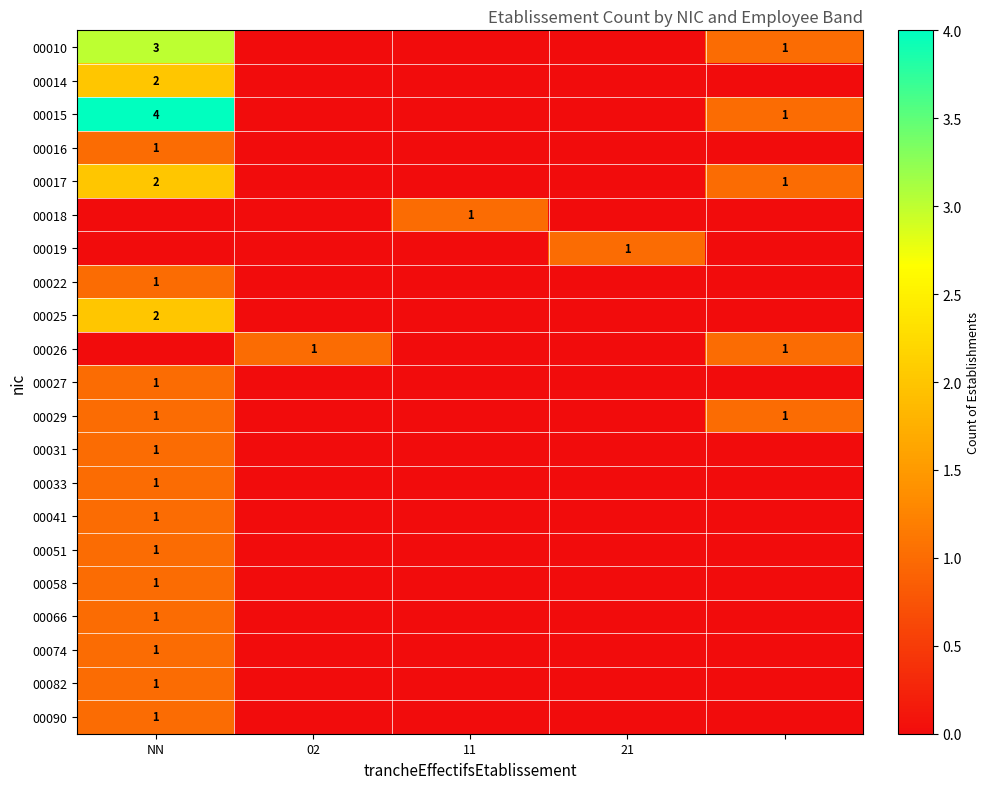

Is it true that 00058 equals 2 at NN?

False